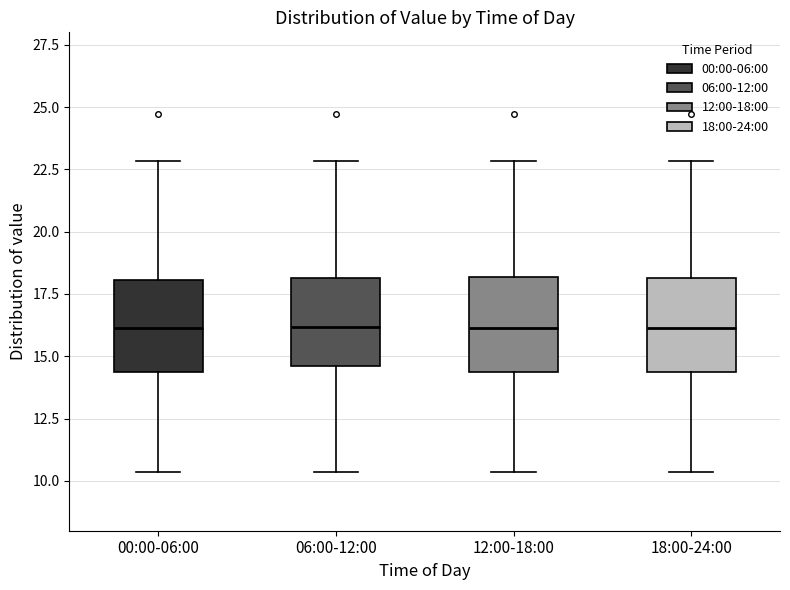

Reading left to right, read every box against the y-axis: the position of its median line, the range the box covers, and the ends of its whiskers. The values are not printed on the chart, so give them approximately, as read against the axis.

00:00-06:00: median 16.0, box 14.5 to 18.0, whiskers 10.5 to 23.0
06:00-12:00: median 16.0, box 14.5 to 18.0, whiskers 10.5 to 23.0
12:00-18:00: median 16.0, box 14.5 to 18.0, whiskers 10.5 to 23.0
18:00-24:00: median 16.0, box 14.5 to 18.0, whiskers 10.5 to 23.0